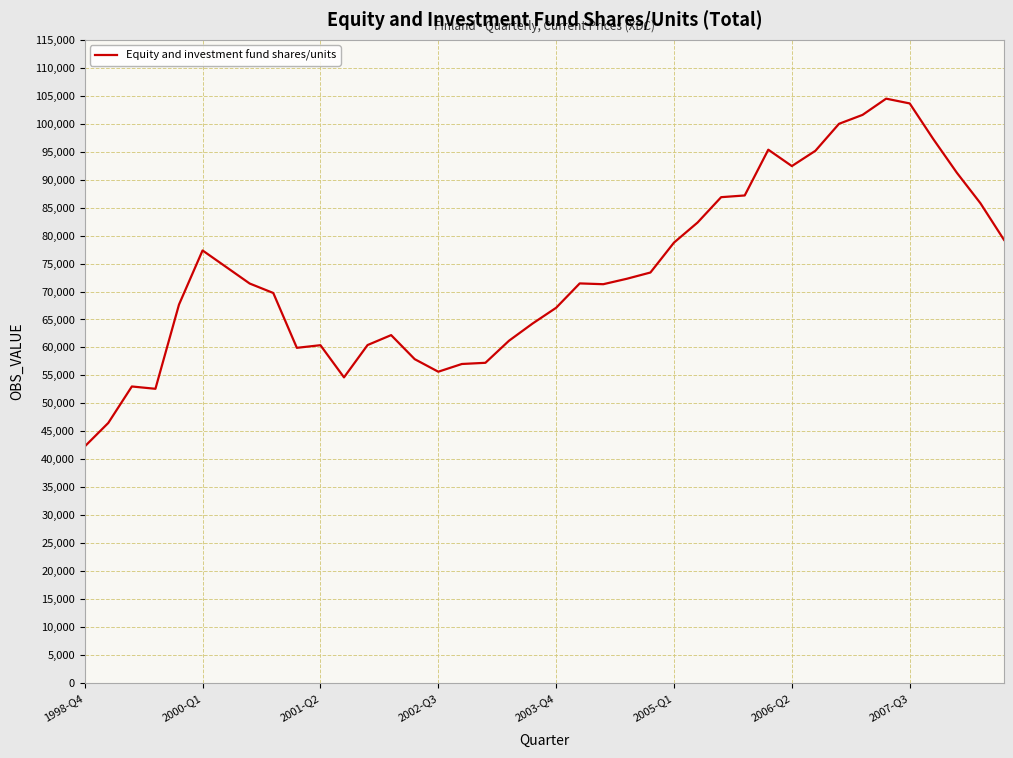

What is the smallest value displayed?

42289